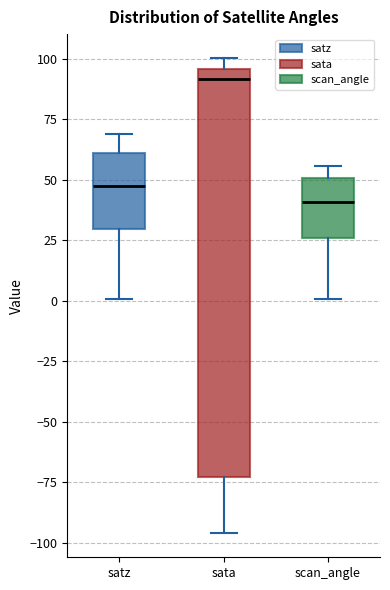

Reading left to right, transcribe this box plot: for each box, give where its median line is, the range the box spans, and where its two whiskers end, as read against the y-axis. The values are not printed on the chart, so give them approximately, as read against the axis.

satz: median 50, box 30 to 60, whiskers 0 to 70
sata: median 90, box -75 to 95, whiskers -95 to 100
scan_angle: median 40, box 25 to 50, whiskers 0 to 55